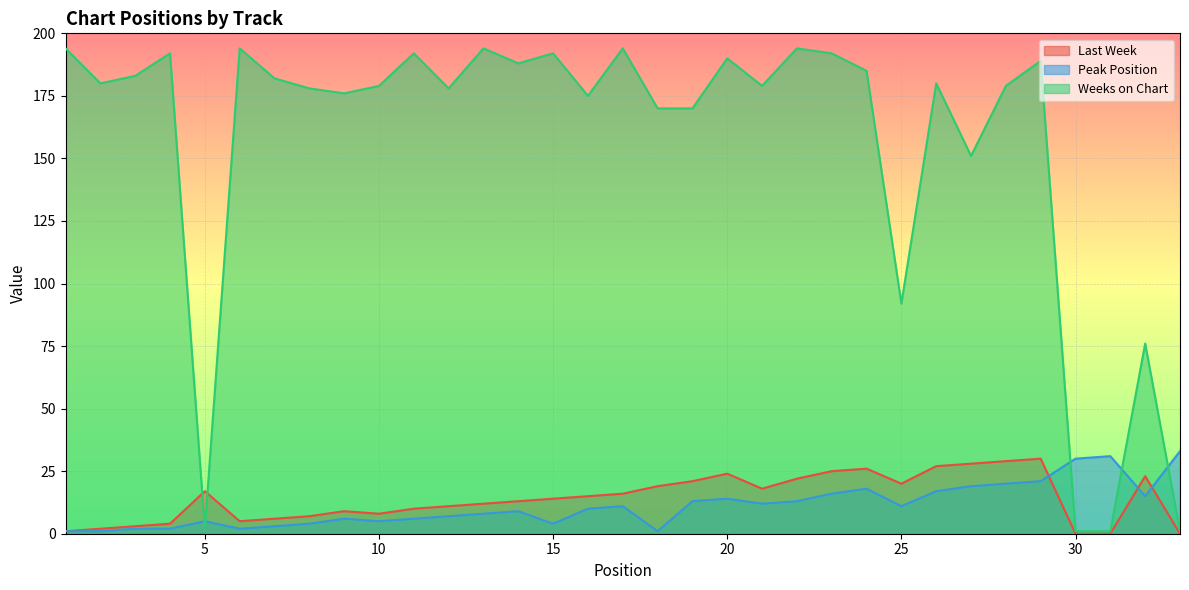

What is the lowest value of the Weeks on Chart series?

1